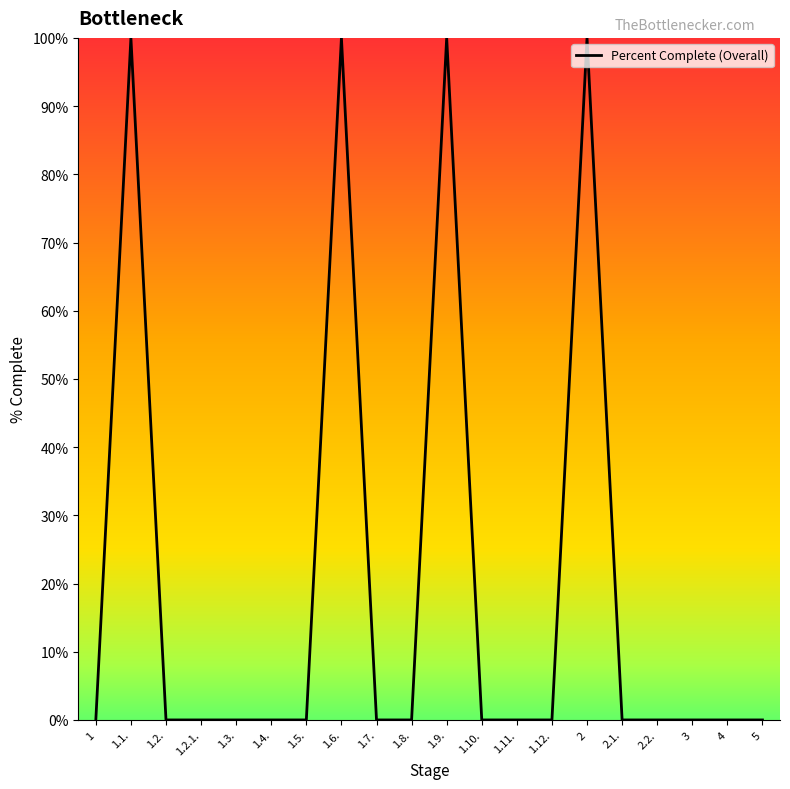

What position from the left is 1.6.?

8